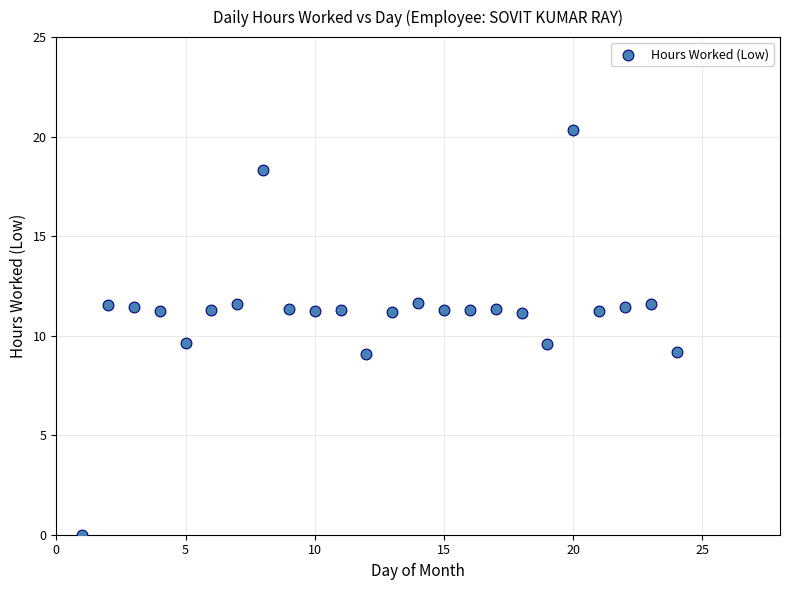

What is the range of Y values (max minus min)?

20.3